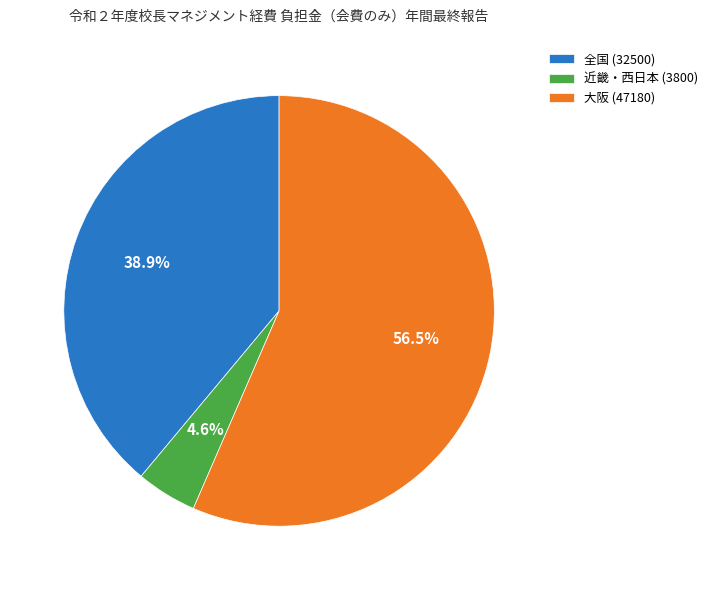

Which slice is the largest?

大阪 (47180)